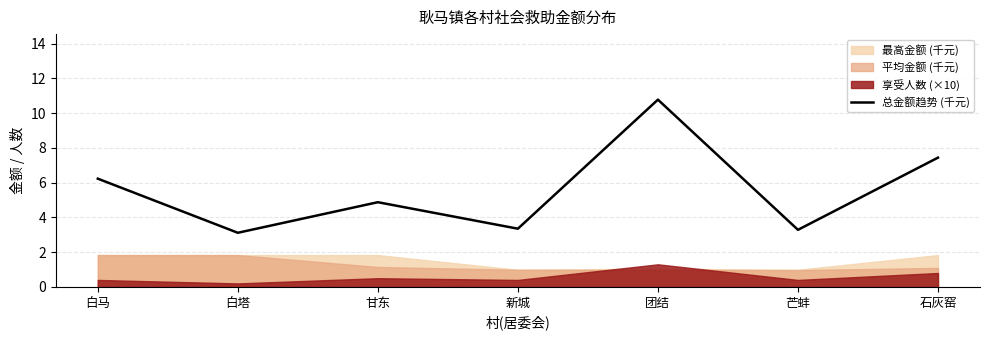

Where is the data nearest to the value 6?

白马